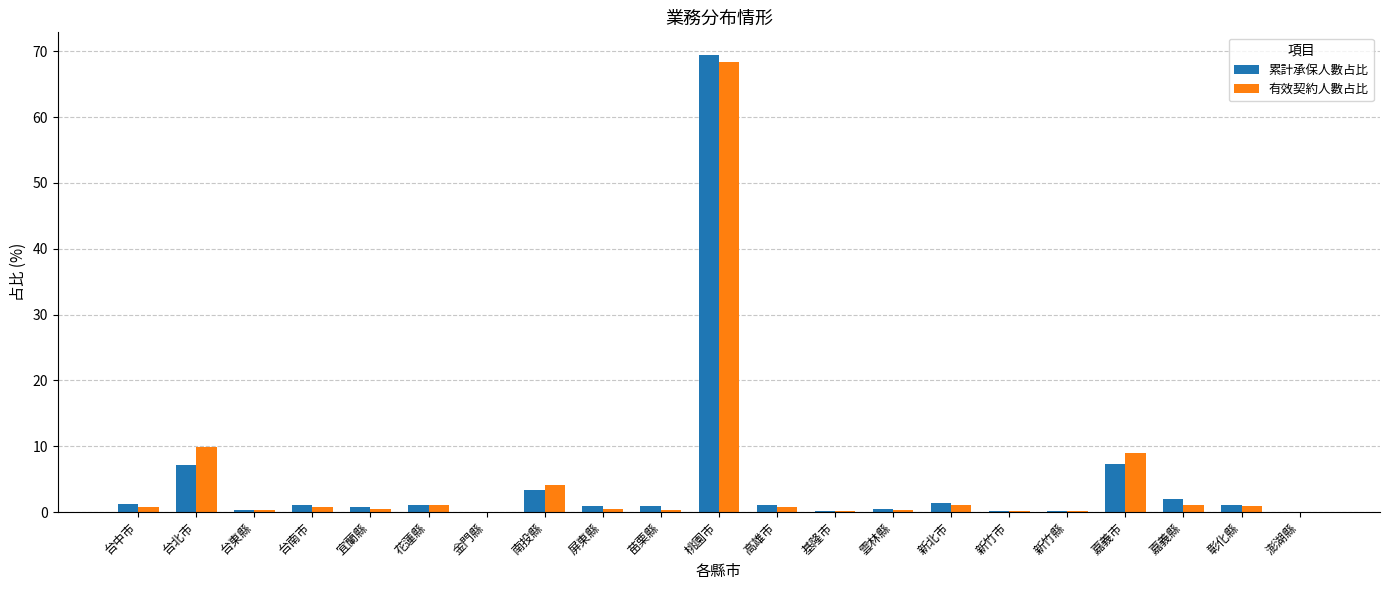

Which category has the highest value in the 累計承保人數占比 series?

桃園市